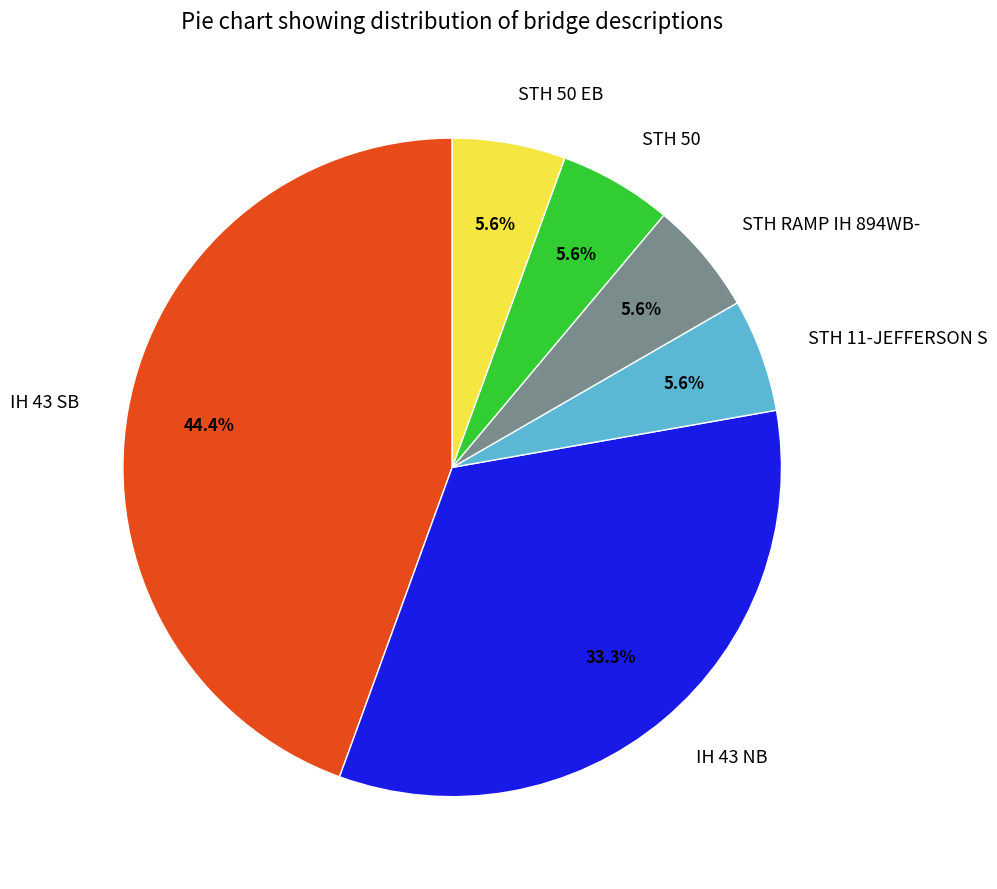

True or false: STH 50 accounts for 6% of the total.

True